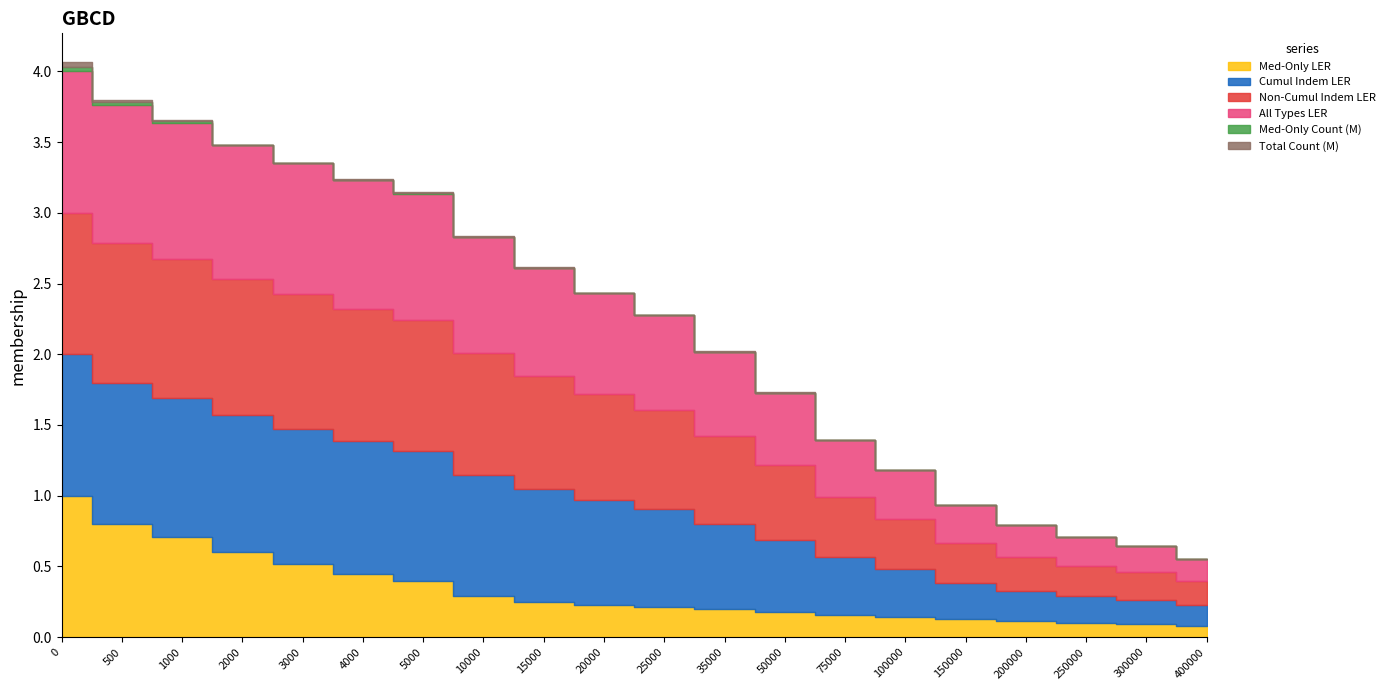

The Non-Cumul Indem LER series shows 1.0 at 0. True or false?

True